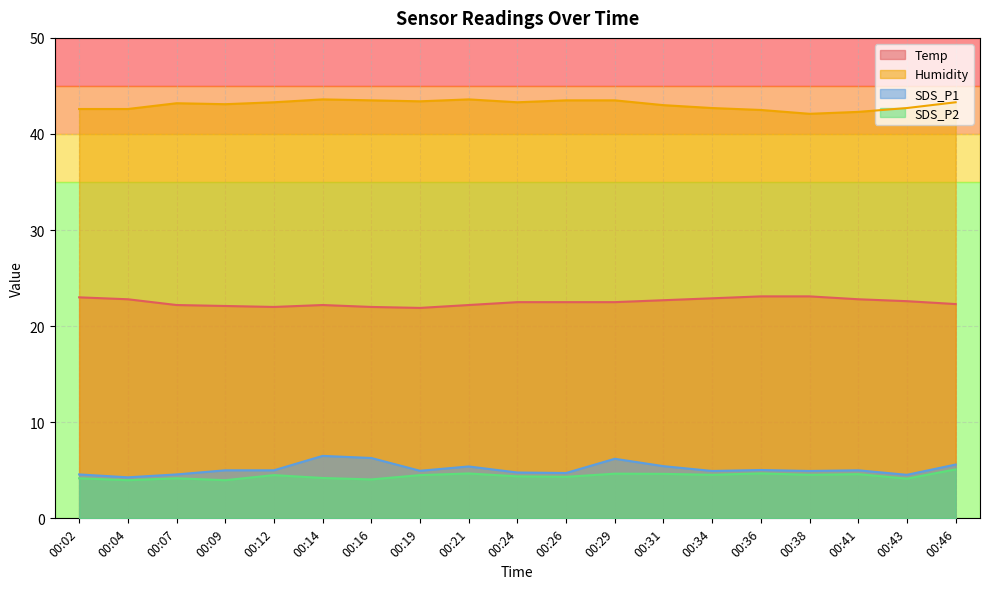

Which label corresponds to the smallest value in the chart?

00:04